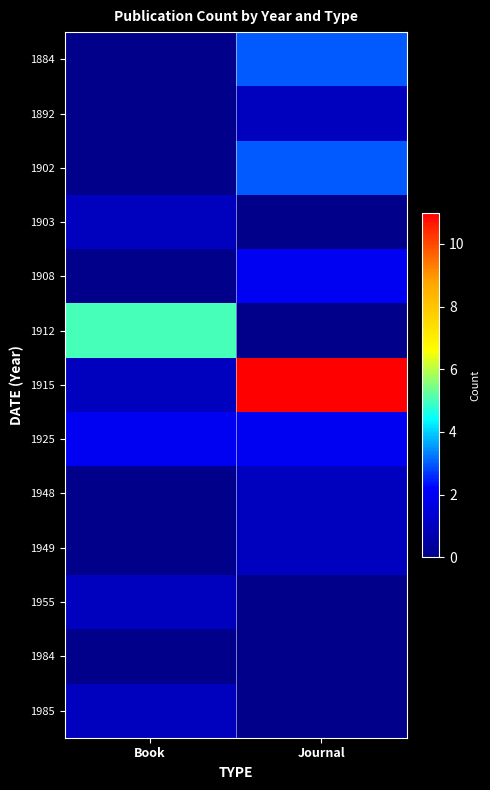

Rank the series by their maximum value, from lowest to highest.

1984, 1892, 1903, 1948, 1949, 1955, 1985, 1908, 1925, 1884, 1902, 1912, 1915